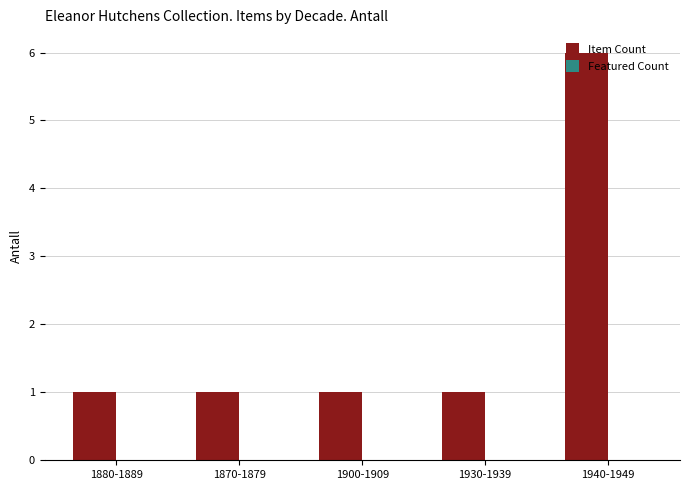

What position from the right is 1940-1949?

1